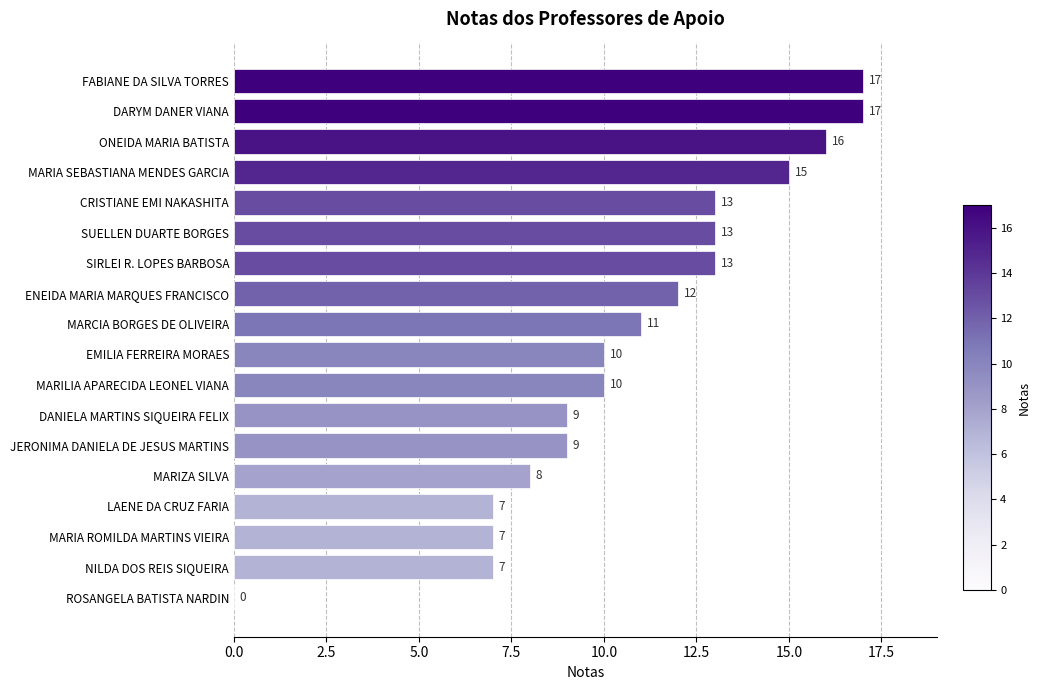

Is it true that the value at JERONIMA DANIELA DE JESUS MARTINS is 9?

True